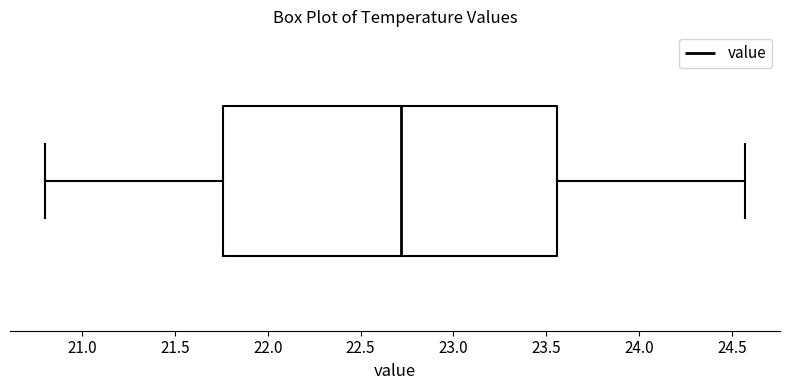

Transcribe this box plot: give where the median line is, the range the box spans, and where the two whiskers end, as read against the x-axis. The values are not printed on the chart, so give them approximately, as read against the axis.

median 22.70, box 21.75 to 23.55, whiskers 20.80 to 24.55